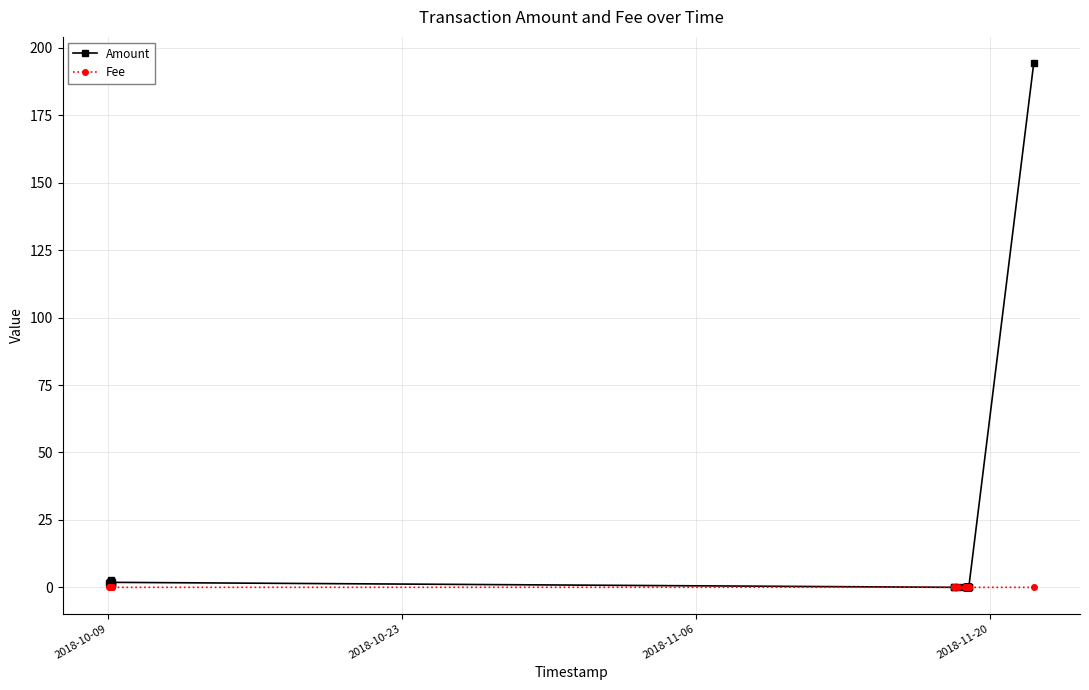

What is the highest value of the Amount series?

194.3